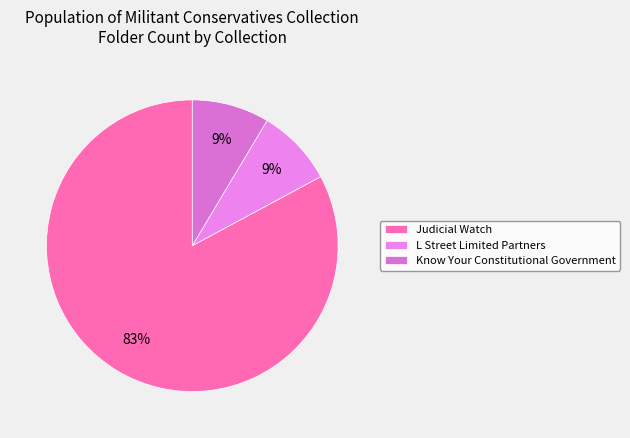

What is the change in value from Judicial Watch to Know Your Constitutional Government?

-26